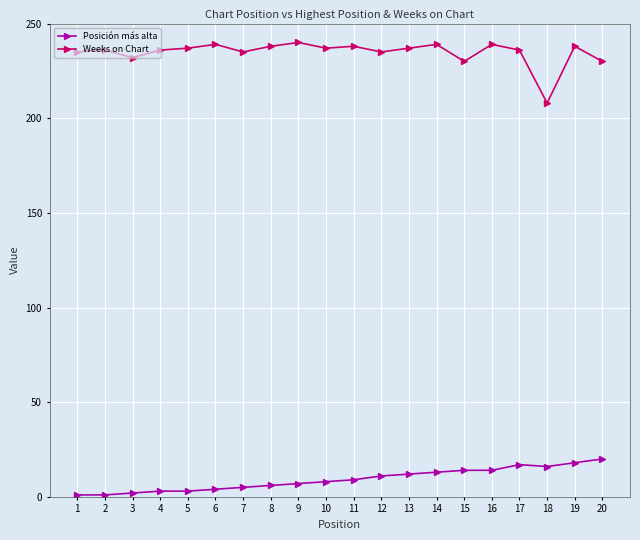

Which series has the largest range (max minus min)?

Weeks on Chart